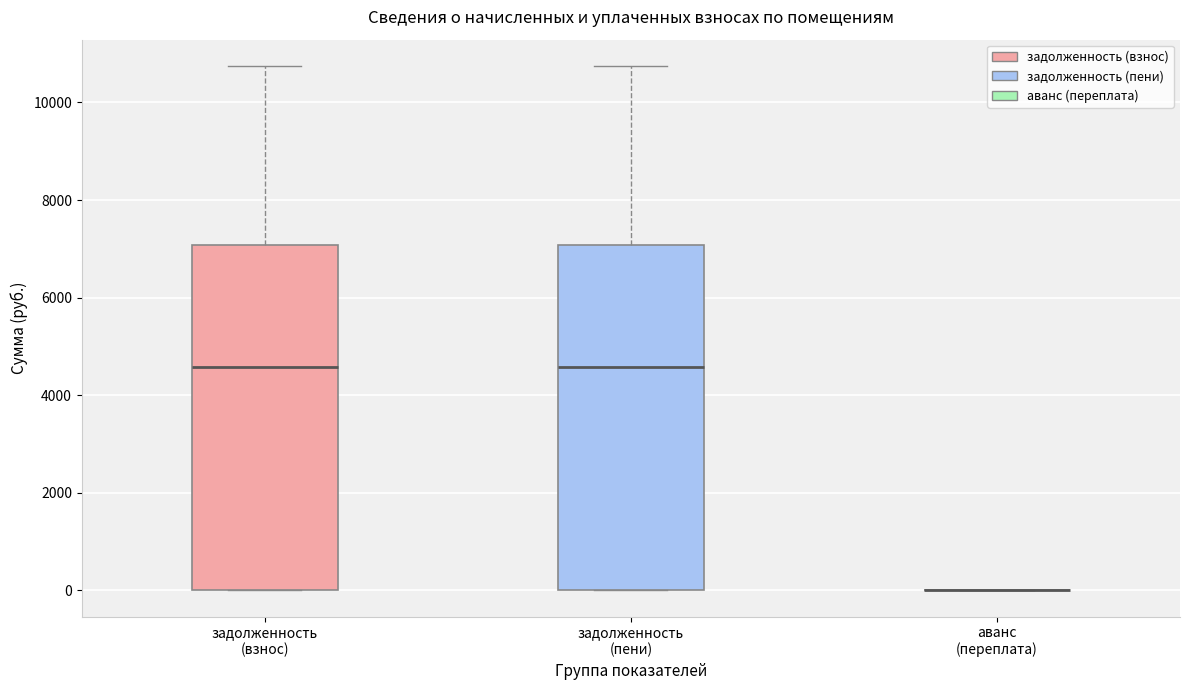

Reading left to right, transcribe this box plot: for each box, give where its median line is, the range the box spans, and where its two whiskers end, as read against the y-axis. The values are not printed on the chart, so give them approximately, as read against the axis.

задолженность (взнос): median 4600, box 0 to 7000, whiskers 0 to 10800
задолженность (пени): median 4600, box 0 to 7000, whiskers 0 to 10800
аванс (переплата): box collapsed to a line at 0, whiskers 0 to 0